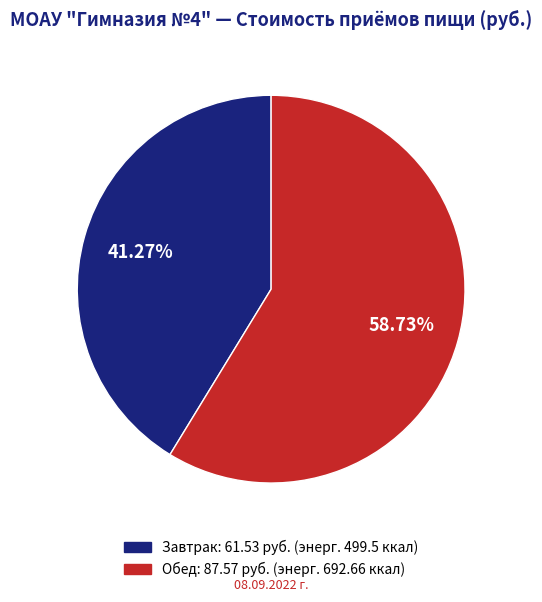

What percentage is the Обед slice, to the nearest percent?

59%